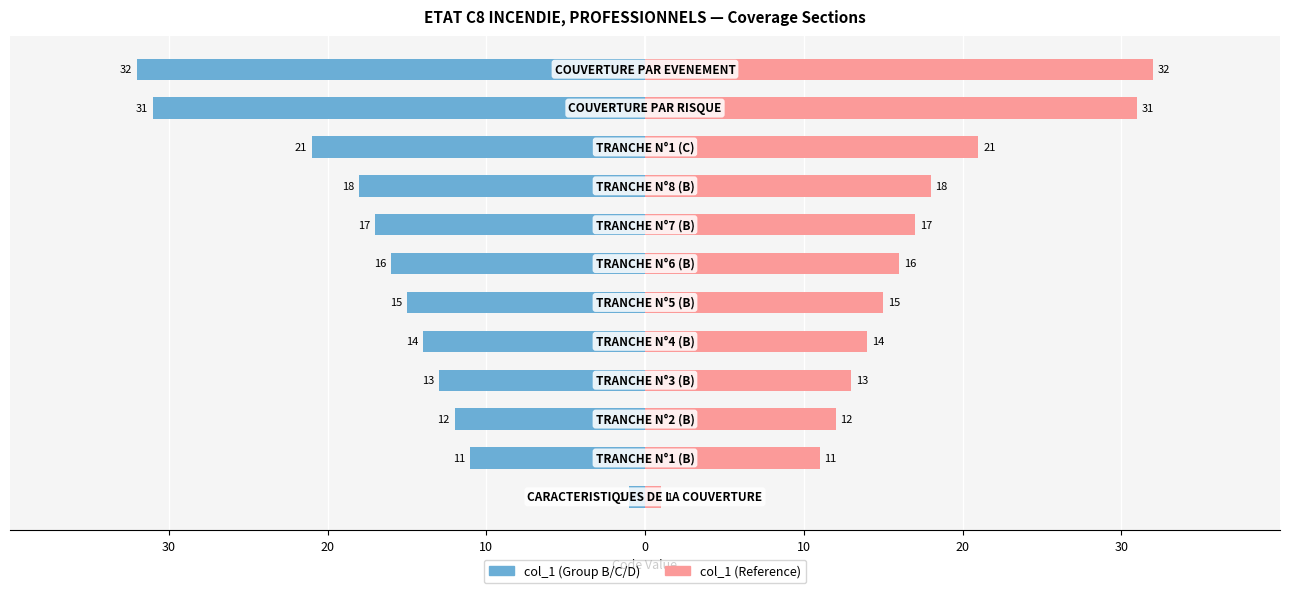

Reading left to right, transcribe all the data shown in this chart.

col_1 (Group B/C/D): -1	-11	-12	-13	-14	-15	-16	-17	-18	-21	-31	-32
col_1 (Reference): 1	11	12	13	14	15	16	17	18	21	31	32